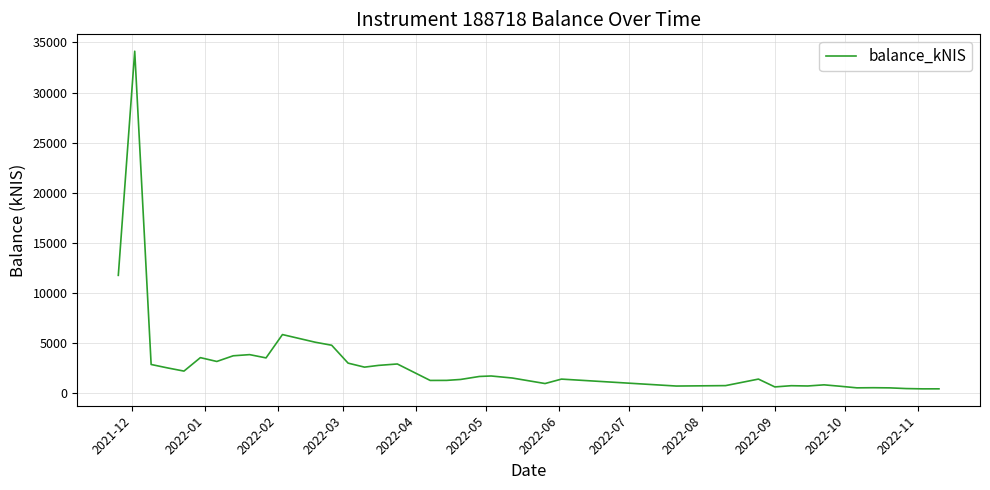

What is the difference between the maximum and minimum values?

33710.7